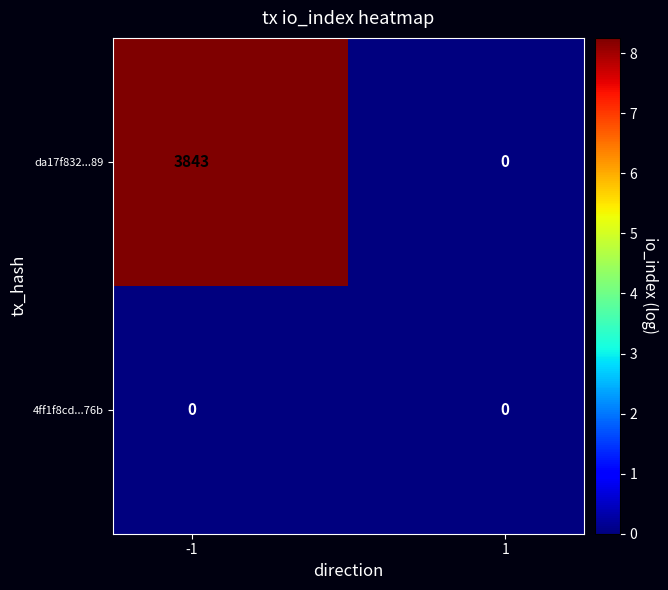

Which series has the widest spread of values?

da17f832...89